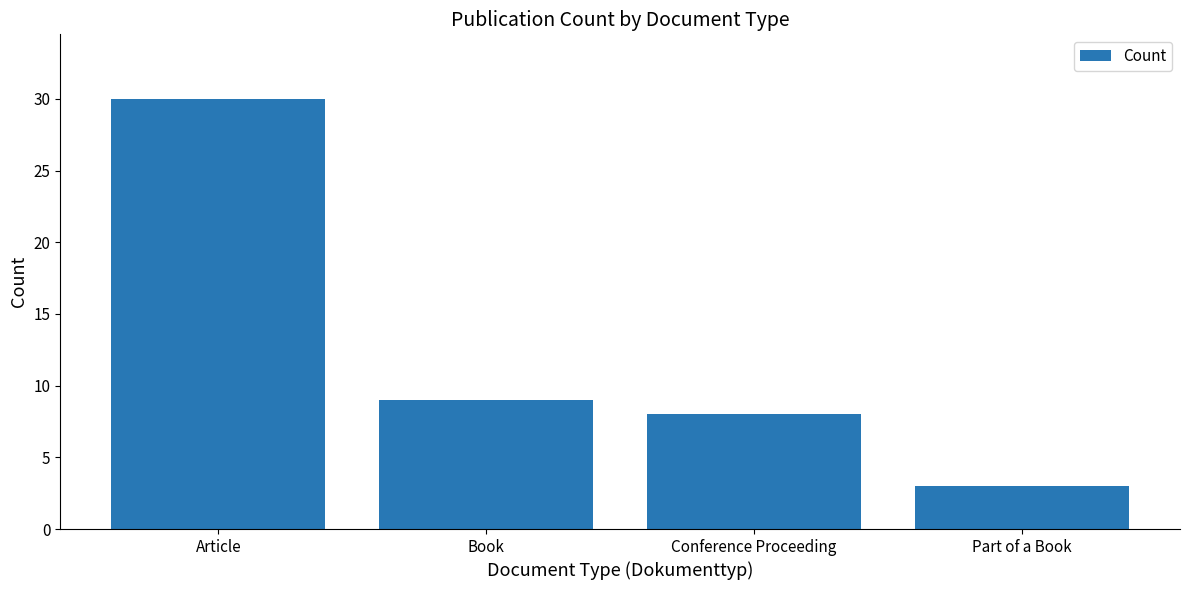

How many values are below 9?

2